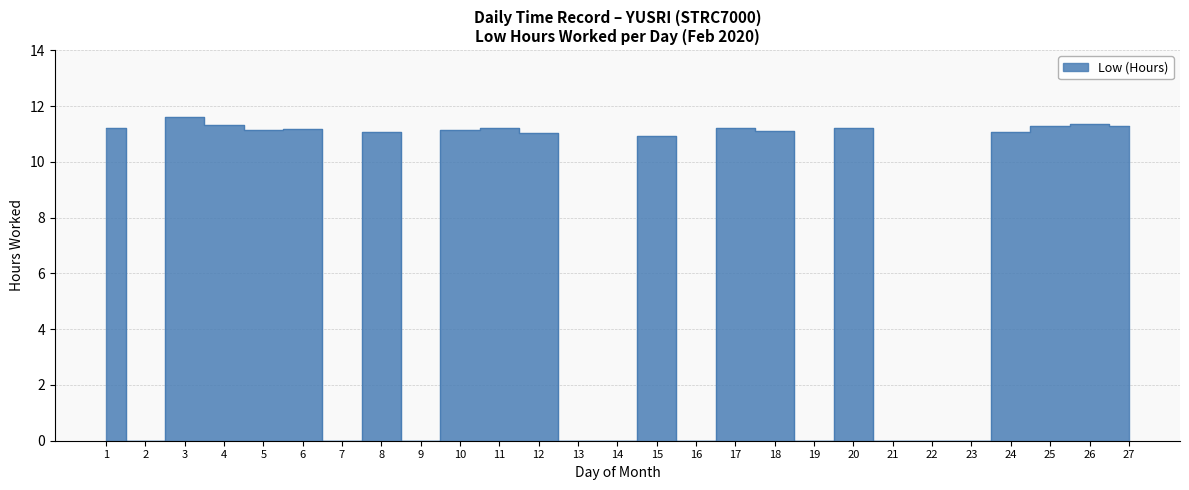

List the labels in order of value, largest first.

3, 26, 4, 25, 27, 17, 1, 11, 20, 6, 5, 10, 18, 8, 24, 12, 15, 2, 7, 9, 13, 14, 16, 19, 21, 22, 23